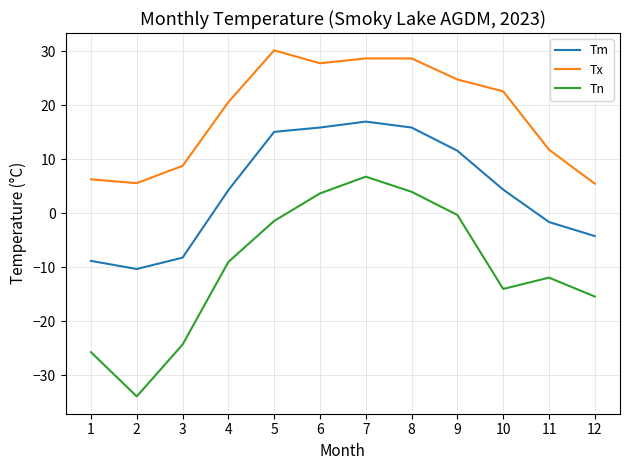

Which series has the largest total across all categories?

Tx